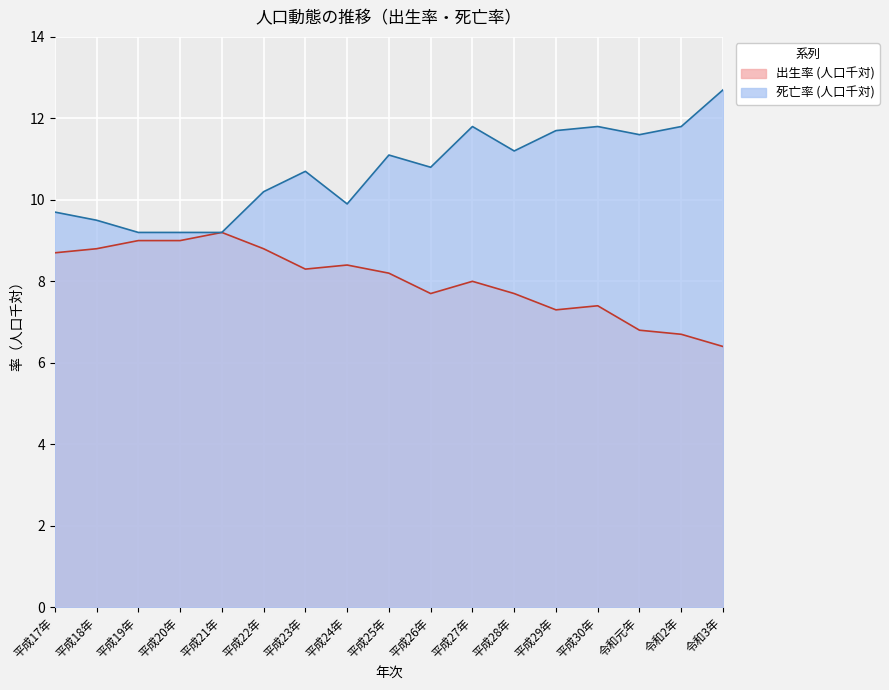

The 出生率 (人口千対) series shows 8.2 at 平成25年. True or false?

True